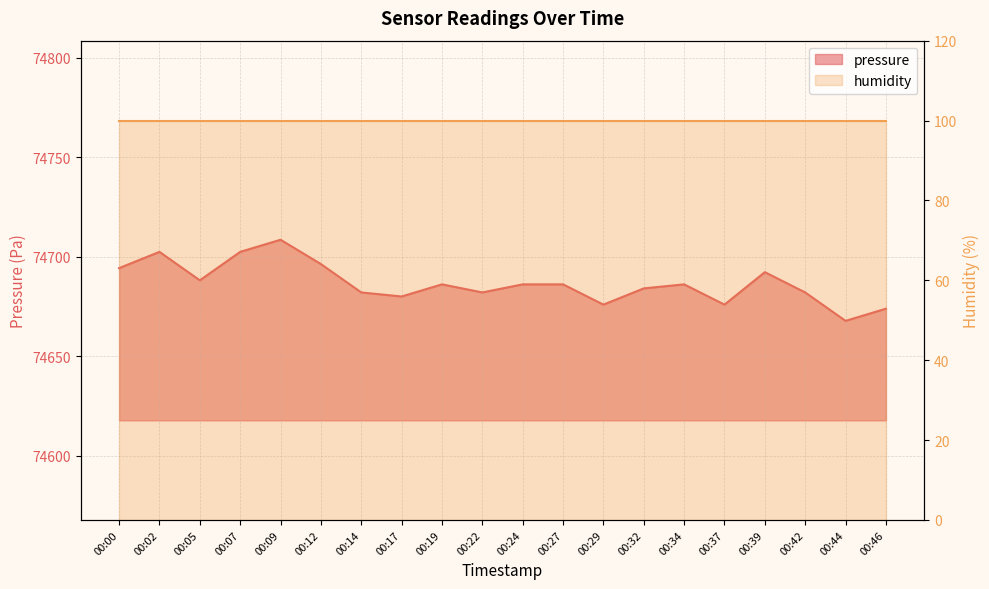

What is the minimum value shown in the chart?

74667.7